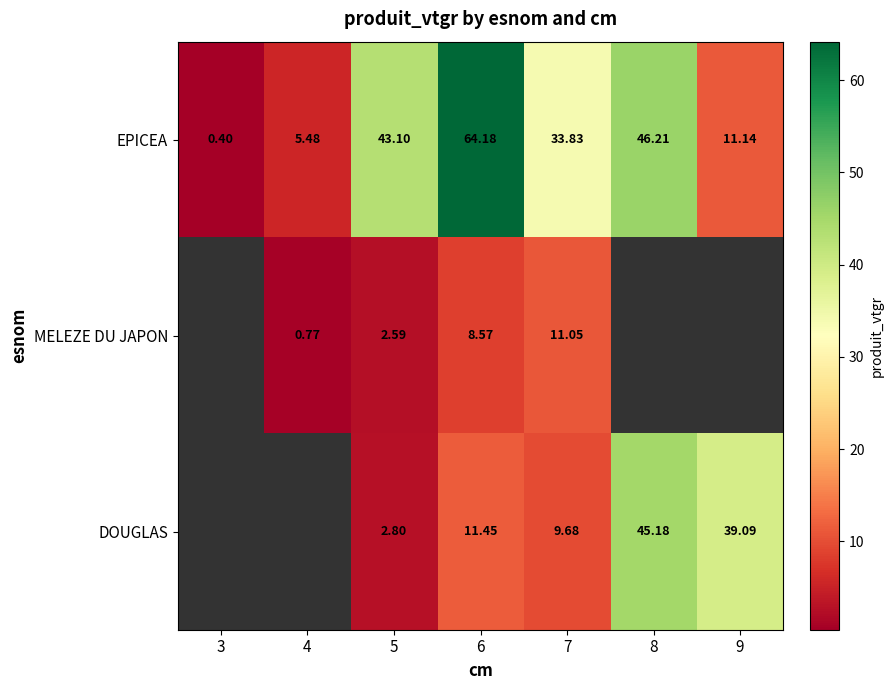

Is the value of DOUGLAS at 7 greater than the value of EPICEA at 3?

Yes